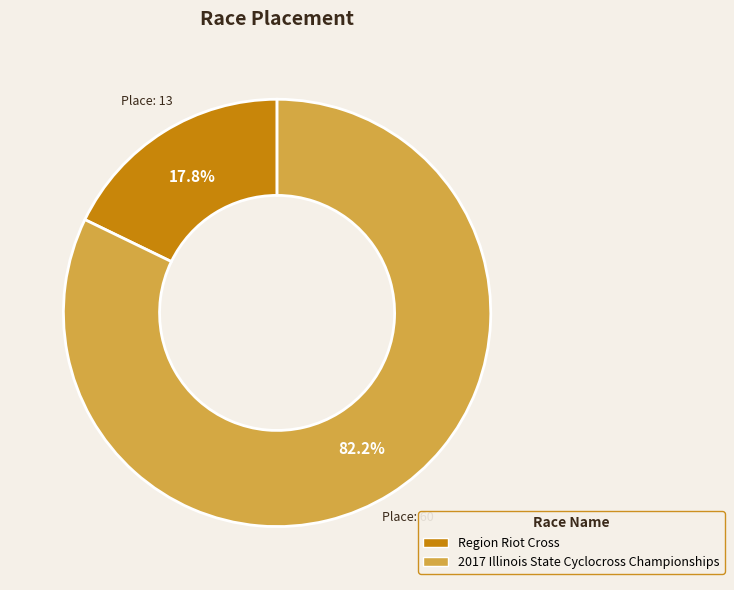

Is 2017 Illinois State Cyclocross Championships the majority of the pie?

Yes